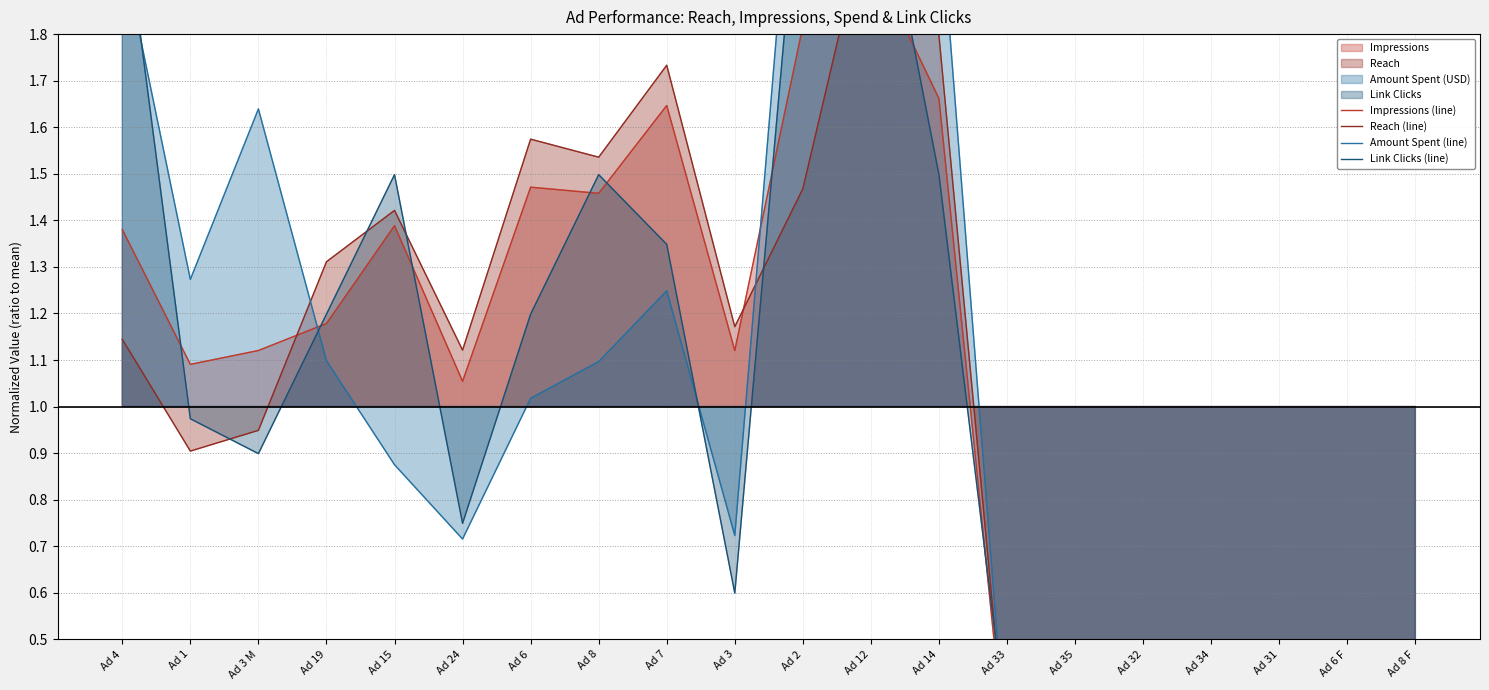

The Link Clicks (line) series shows 1.7 at Ad 1. True or false?

False